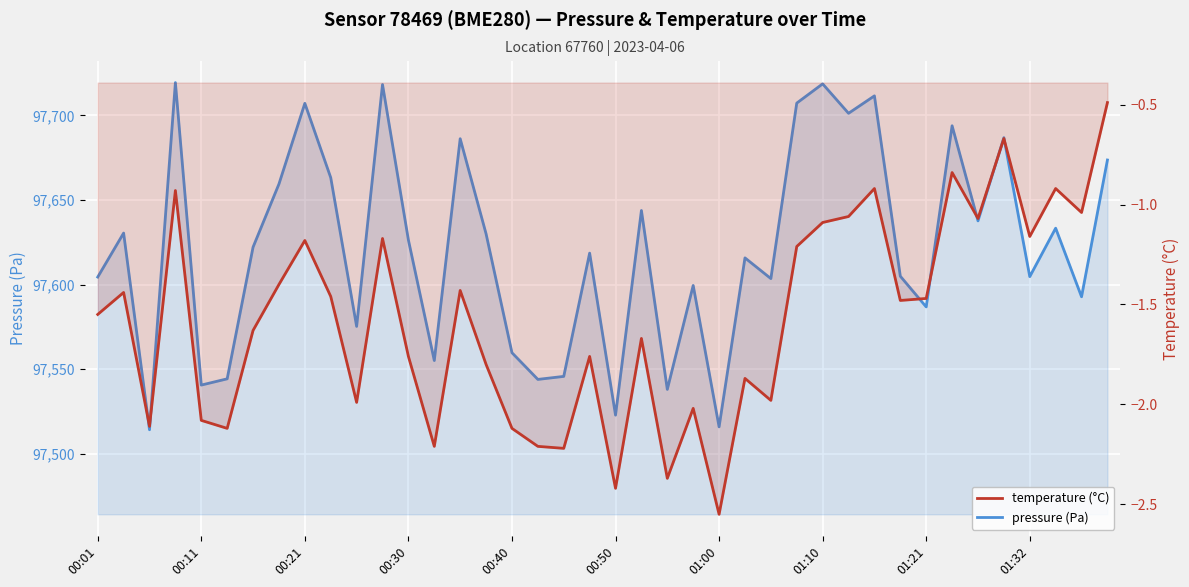

What is the average value of the pressure (Pa) series?

97621.4